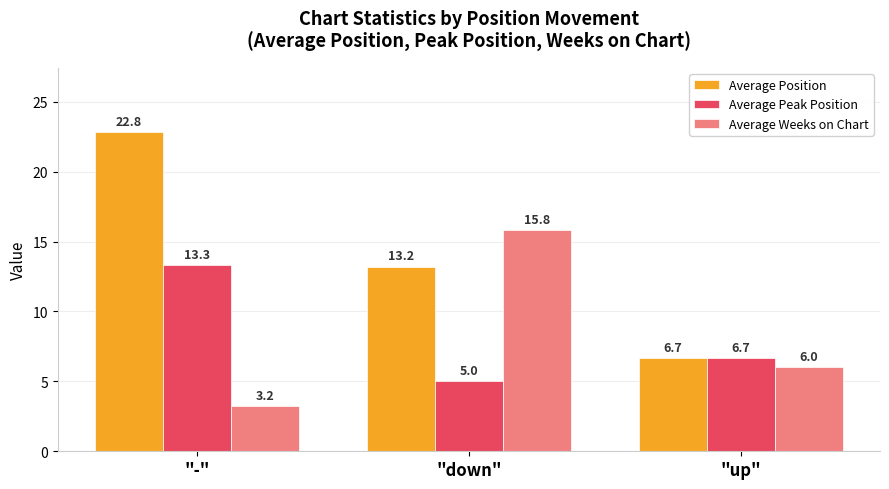

How many categories are shown in the chart?

3